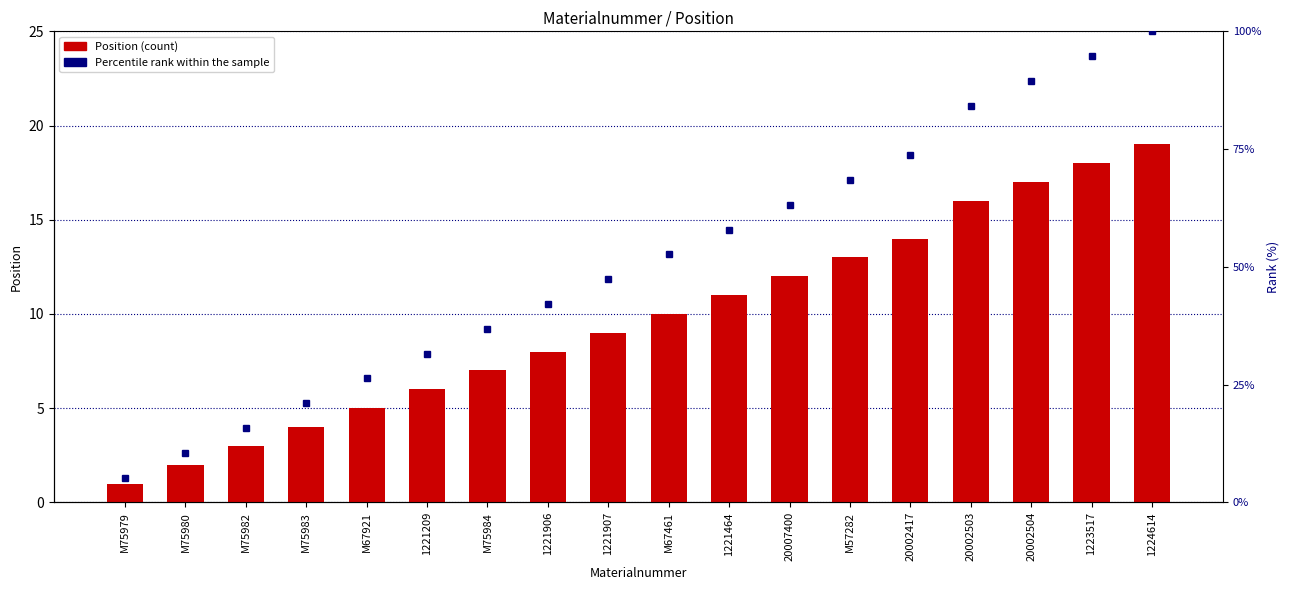

How many values in the Percentile rank within the sample series exceed 52?

9